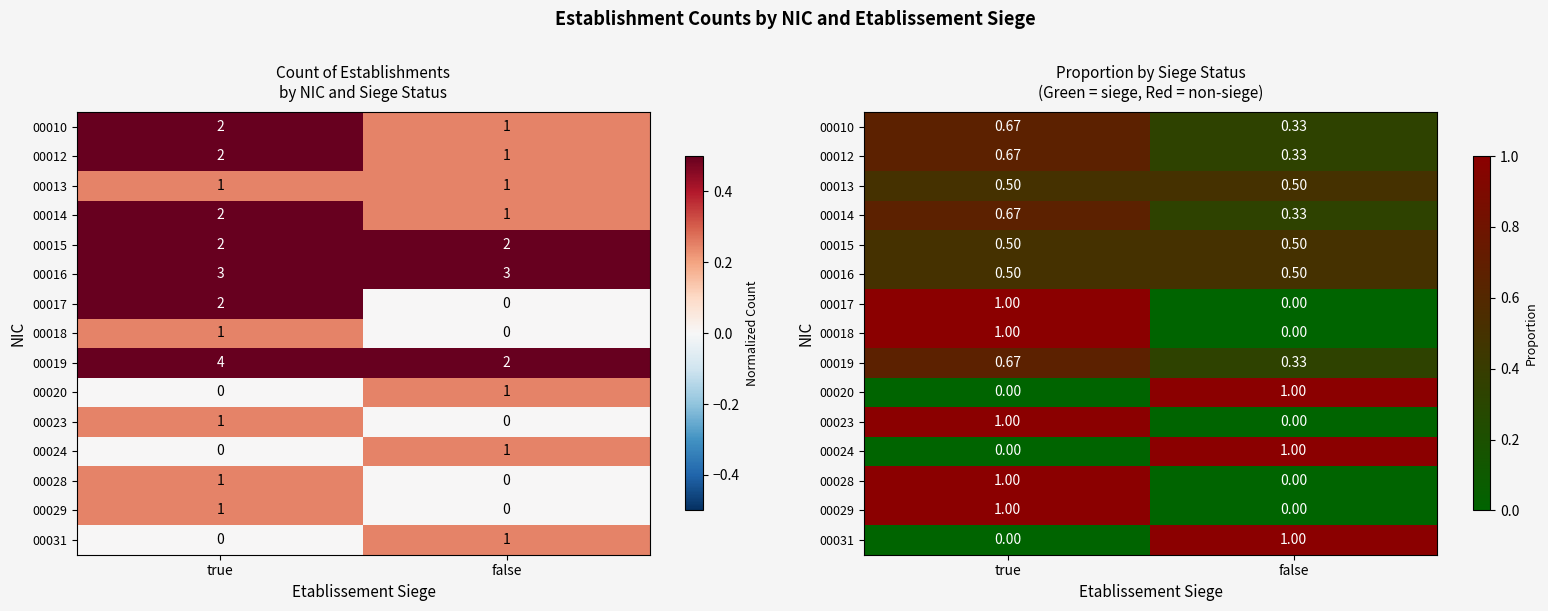

Which series changed the most between true and false?

00017